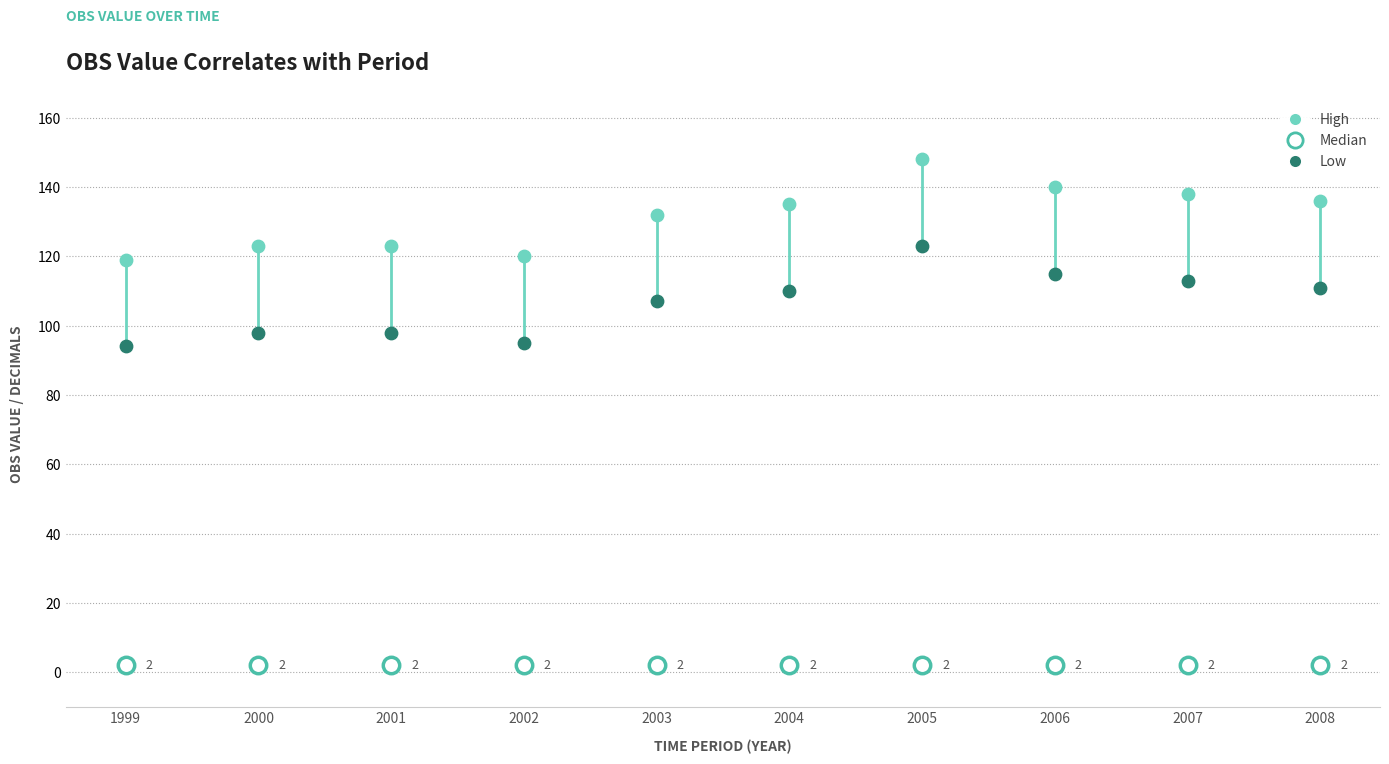

Which series reaches the maximum Y coordinate?

High